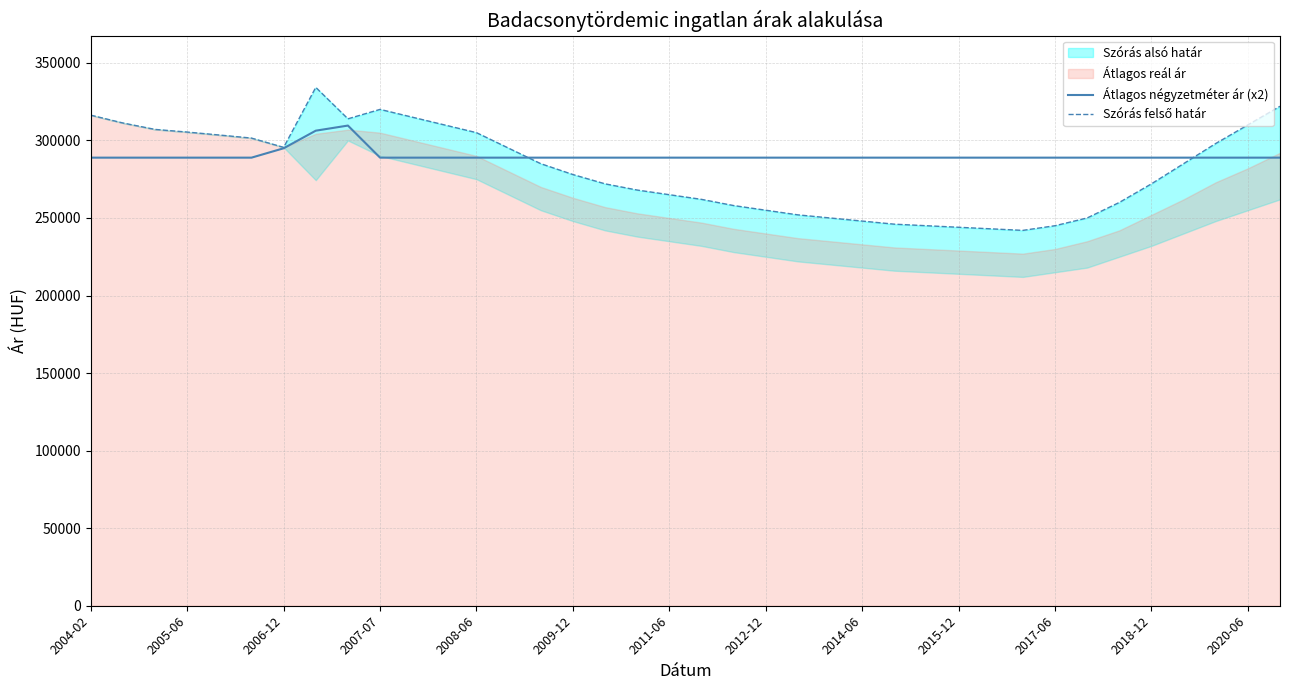

The value of Átlagos négyzetméter ár (x2) at 2018-12 is 201793. True or false?

False